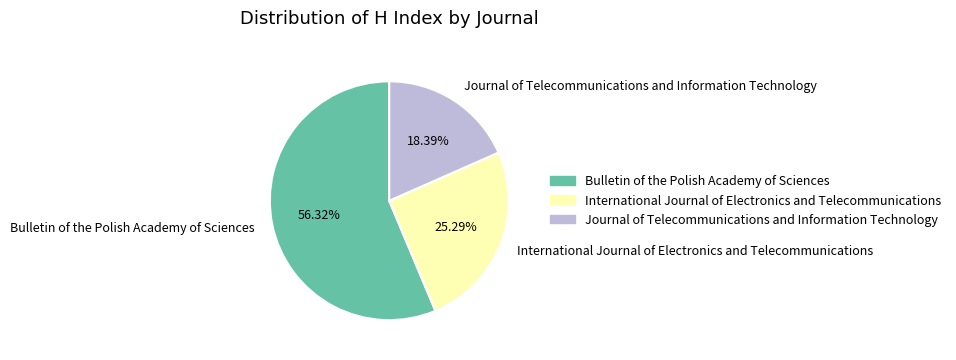

To the nearest percent, what is the difference between the Journal of Telecommunications and Information Technology and Bulletin of the Polish Academy of Sciences slice percentages?

38%